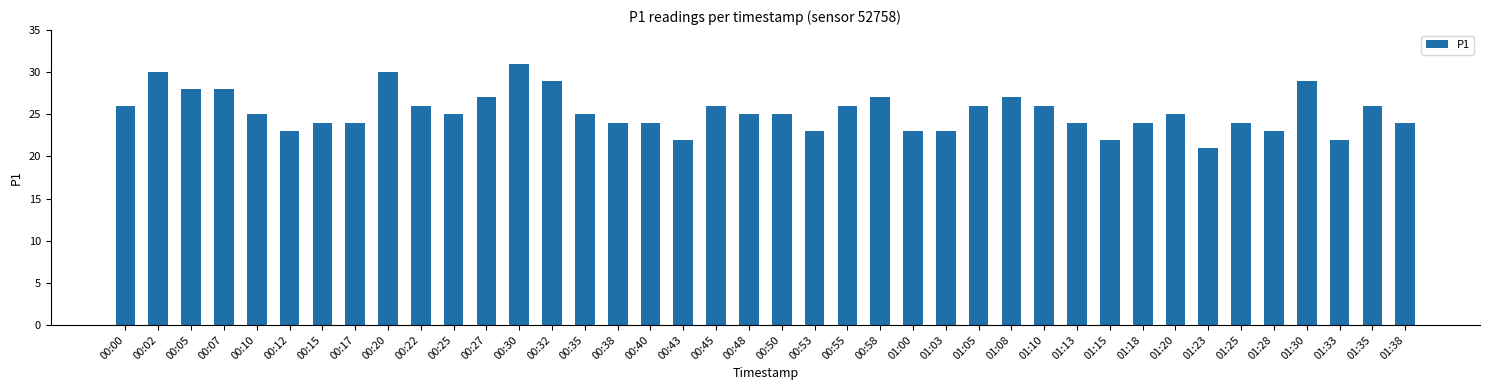

Between 01:20 and 00:17, which is larger?

01:20